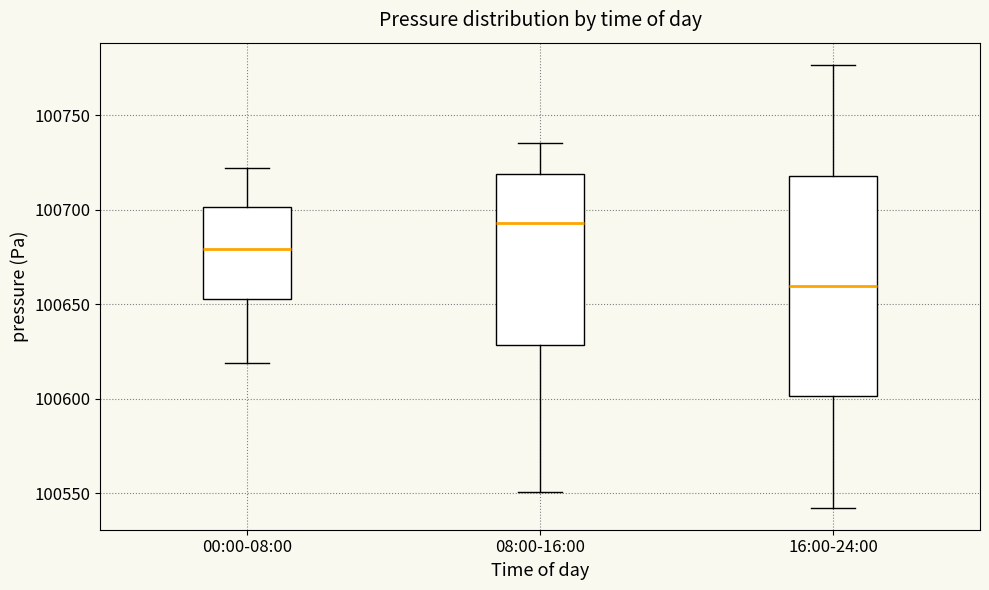

Comparing the boxes themselves (not the whiskers), which one is the tallest?

16:00-24:00